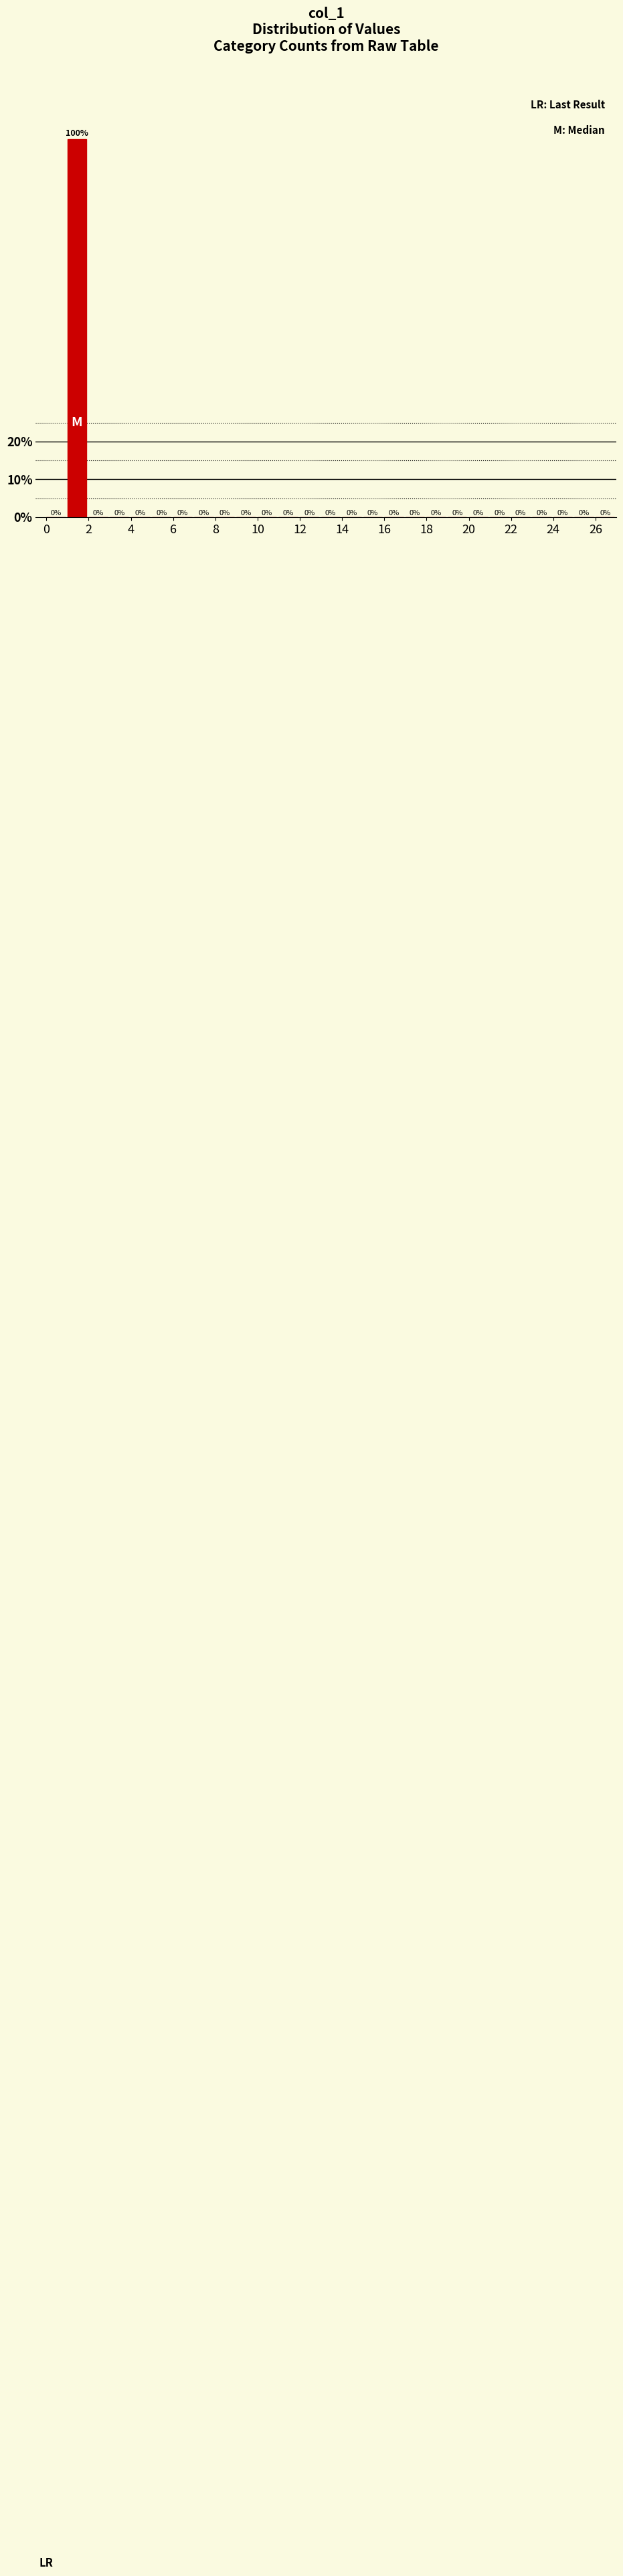

Over which range of the x-axis is the bar tallest?

1 to 2